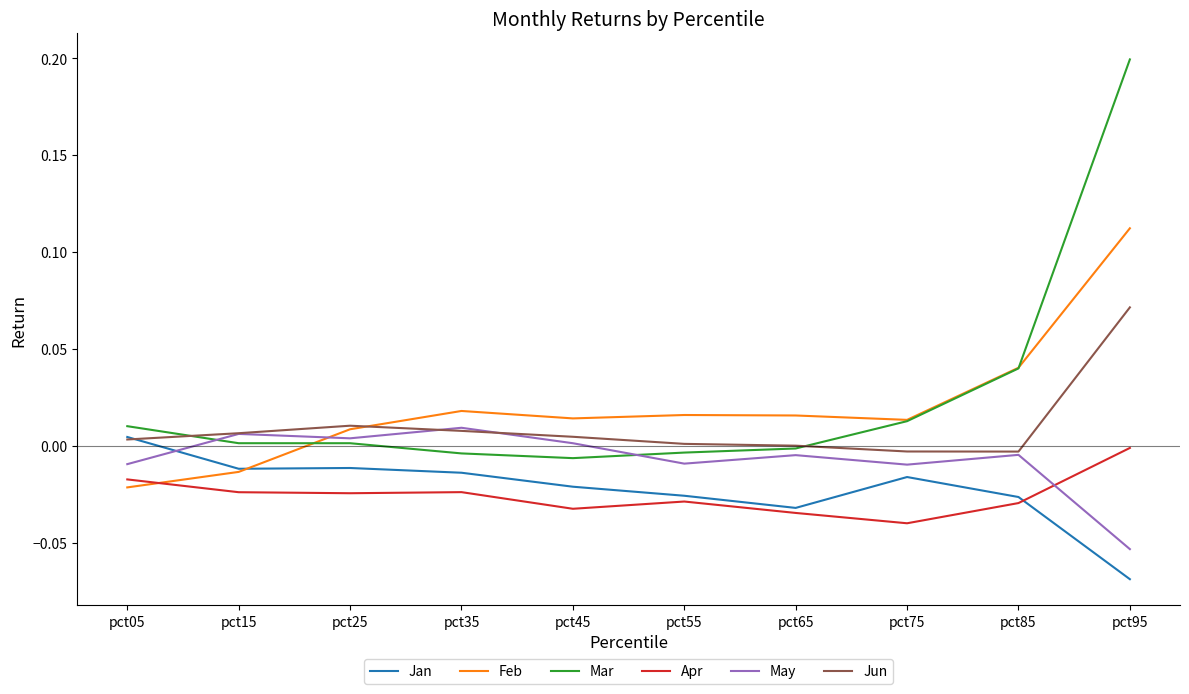

Which category has the highest value across all series?

pct95